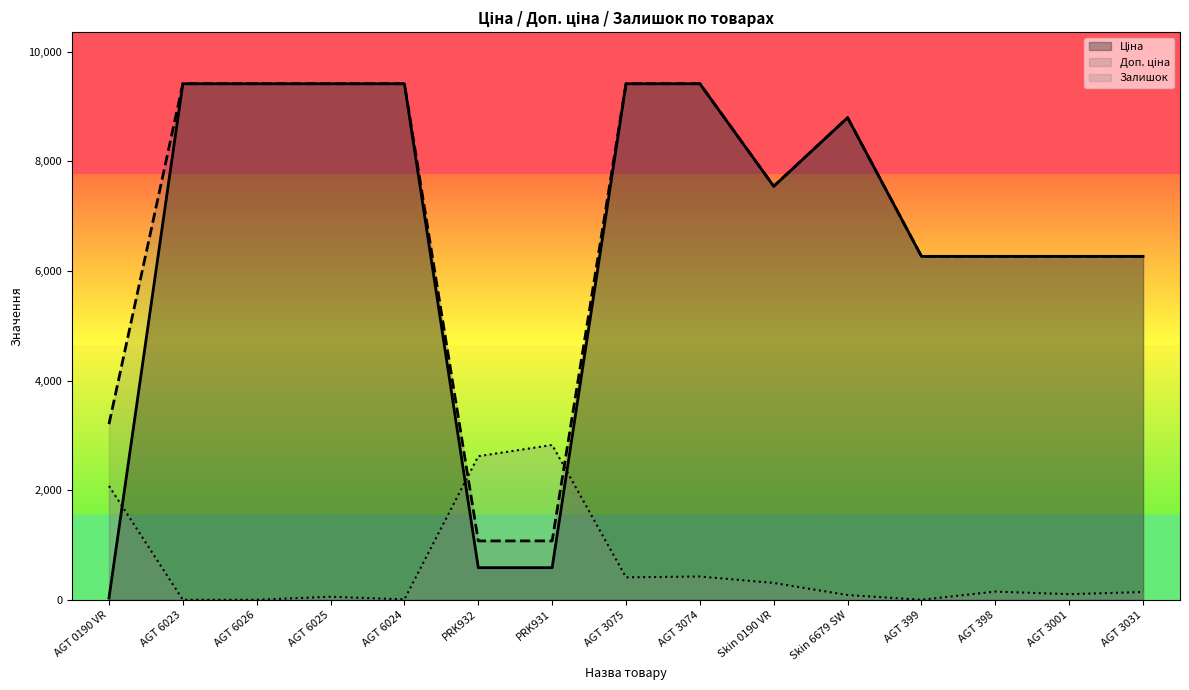

Reading left to right, extract all data points from this chart.

Ціна: 32.0	9416.9	9416.9	9416.9	9416.9	586.0	586.0	9416.9	9416.9	7545.9	8797.6	6266.7	6266.7	6266.7	6266.7
Доп. ціна: 3205.0	9416.9	9416.9	9416.9	9416.9	1074.5	1074.5	9416.9	9416.9	7545.9	8797.6	6266.7	6266.7	6266.7	6266.7
Залишок: 2077.5	0.0	0.0	55.1	7.9	2620.5	2825.1	409.2	424.9	306.9	86.6	0.0	149.5	102.3	141.6